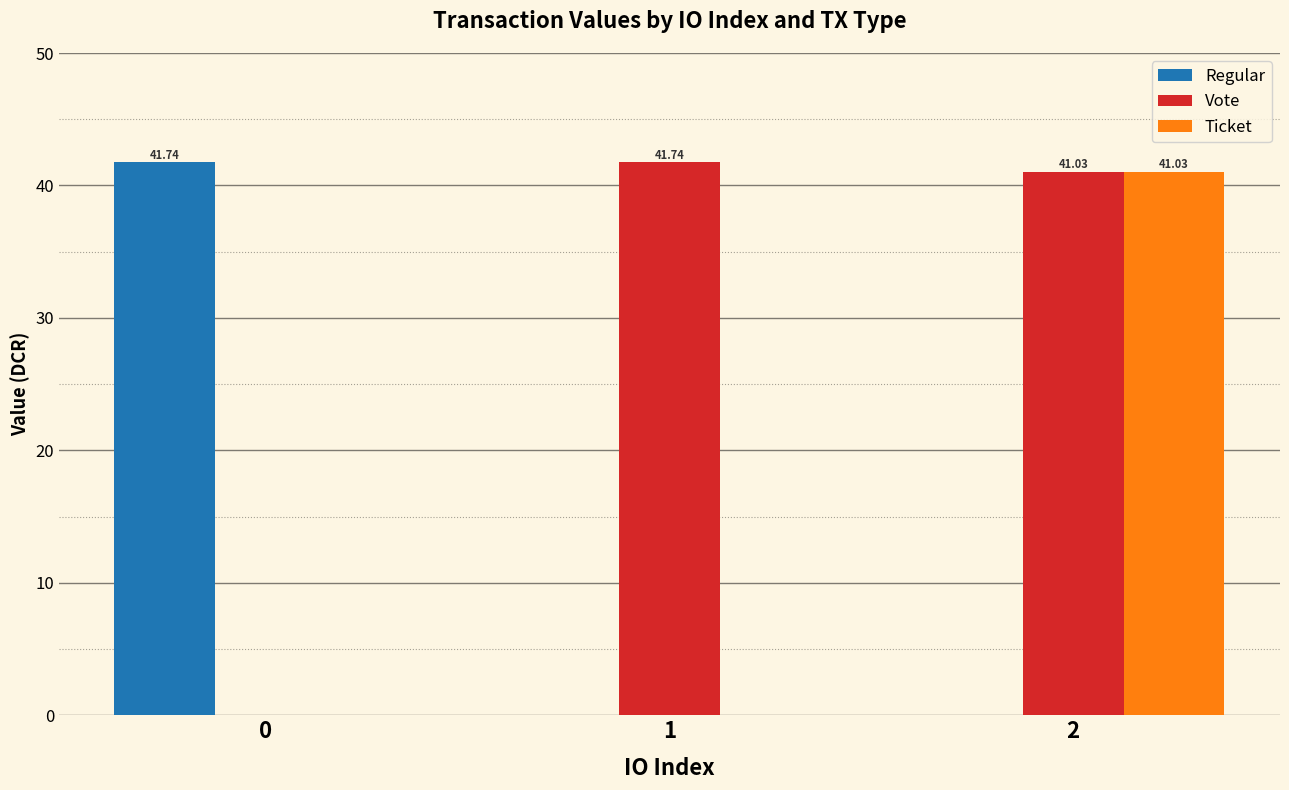

What is the sum of the Vote values at 2 and 0?

41.0